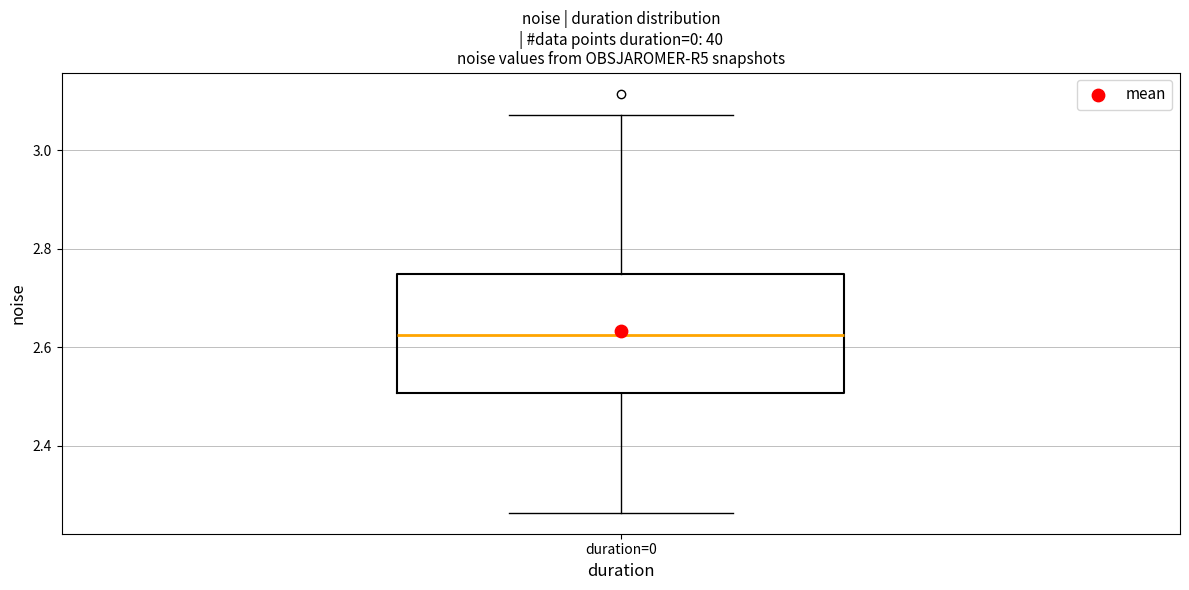

Read this box plot against the y-axis: the position of the median line, the range covered by the box, and the ends of both whiskers. The values are not printed on the chart, so give them approximately, as read against the axis.

median 2.62, box 2.50 to 2.74, whiskers 2.26 to 3.08